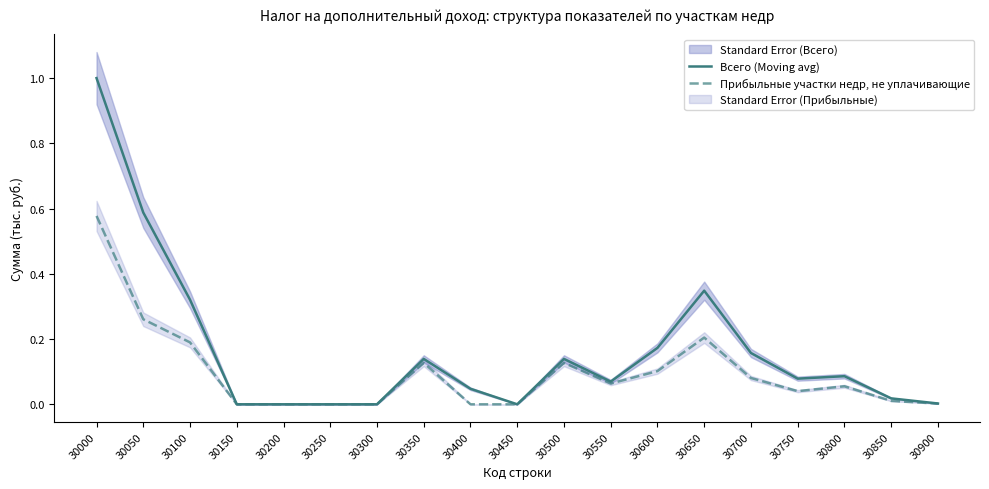

Reading left to right, extract all data points from this chart.

Всего (Moving avg): 1.0	0.6	0.3	0.0	0.0	0.0	0.0	0.1	0.0	0.0	0.1	0.1	0.2	0.3	0.2	0.1	0.1	0.0	0.0
Прибыльные участки недр, не уплачивающие: 0.6	0.3	0.2	0.0	0.0	0.0	0.0	0.1	0.0	0.0	0.1	0.1	0.1	0.2	0.1	0.0	0.1	0.0	0.0